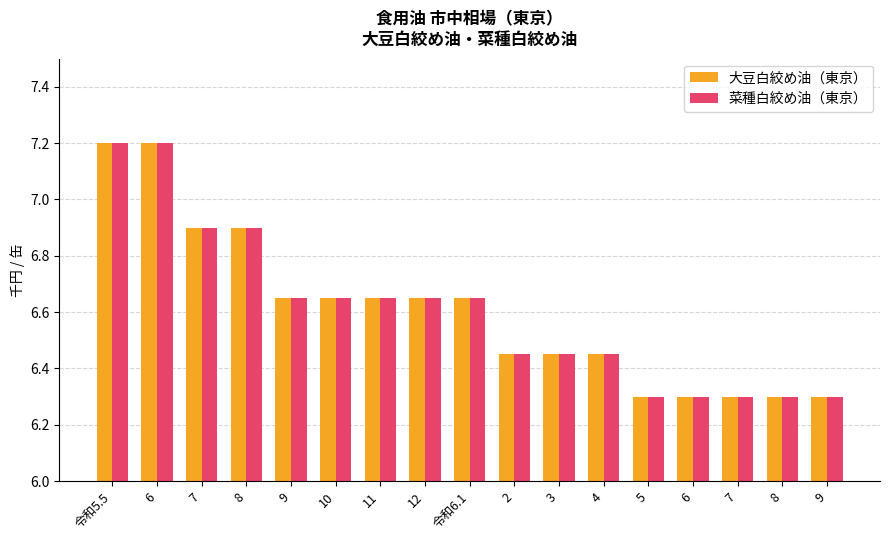

Which series has the largest range (max minus min)?

大豆白絞め油（東京）